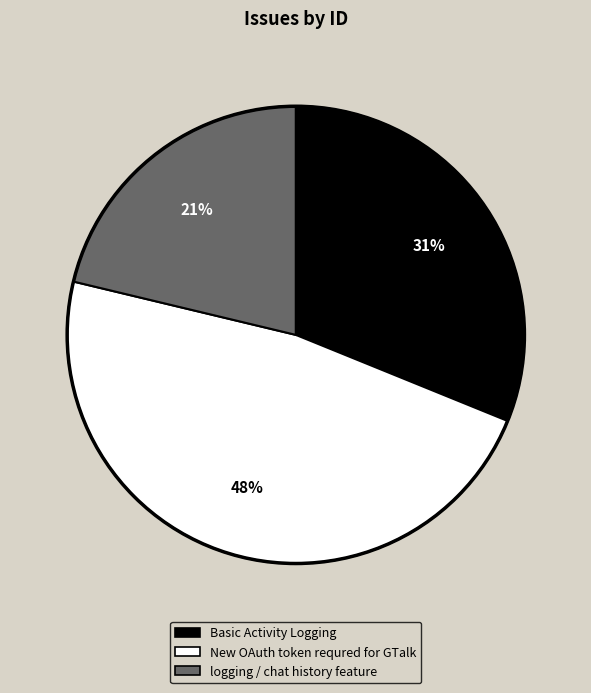

What percentage is the New OAuth token requred for GTalk slice, to the nearest percent?

48%